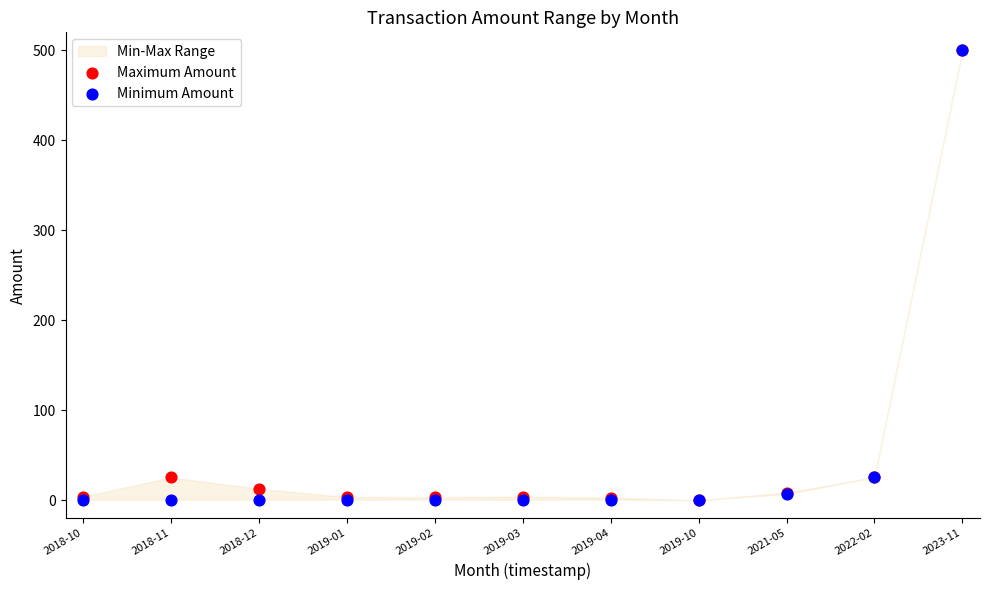

Which series has the largest Y range (max minus min)?

Maximum Amount